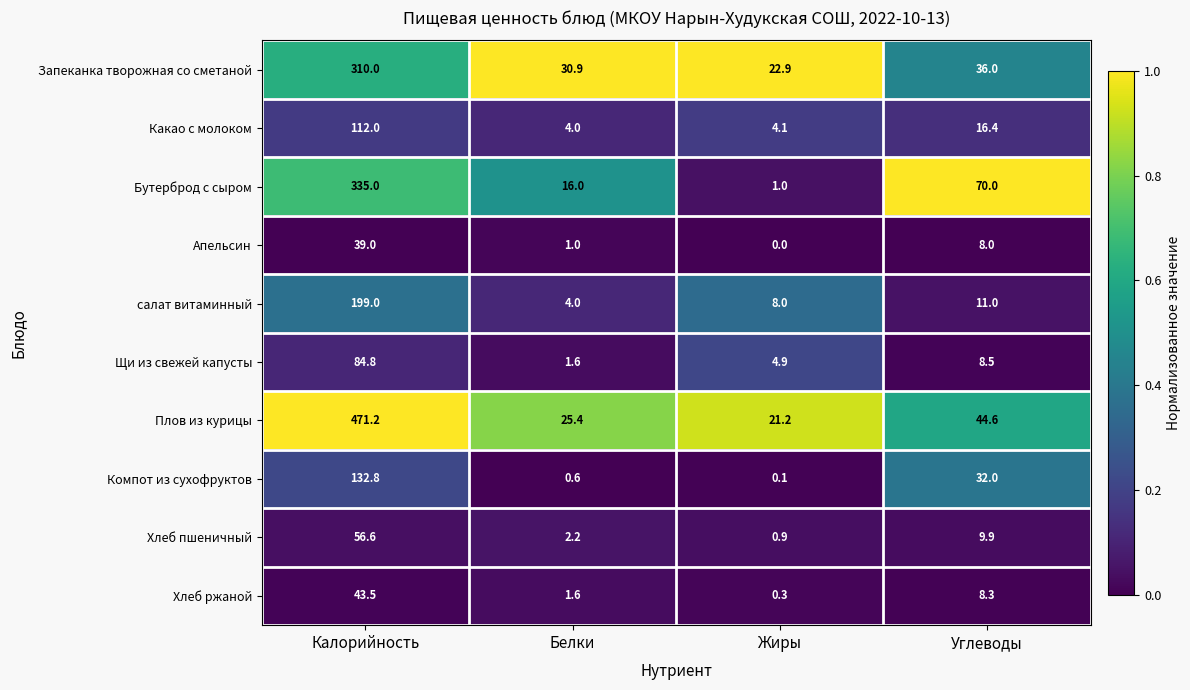

At which category is the sum across all series the highest?

Калорийность